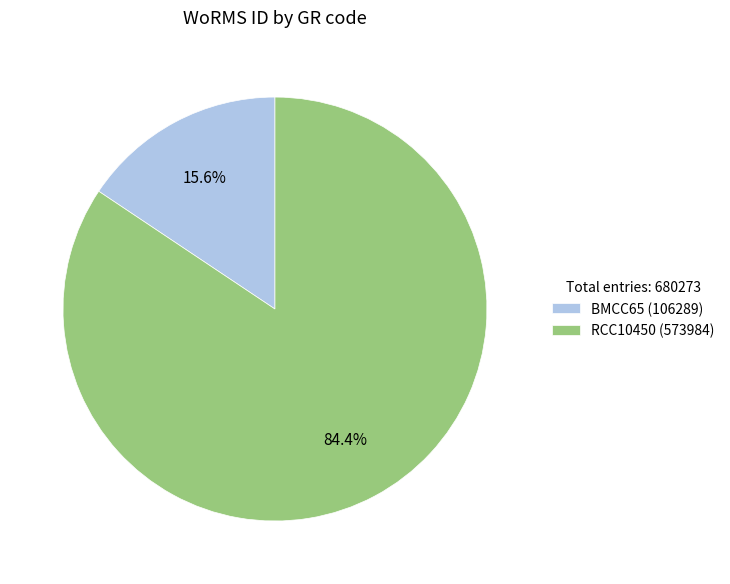

How many segments does this pie chart have?

2